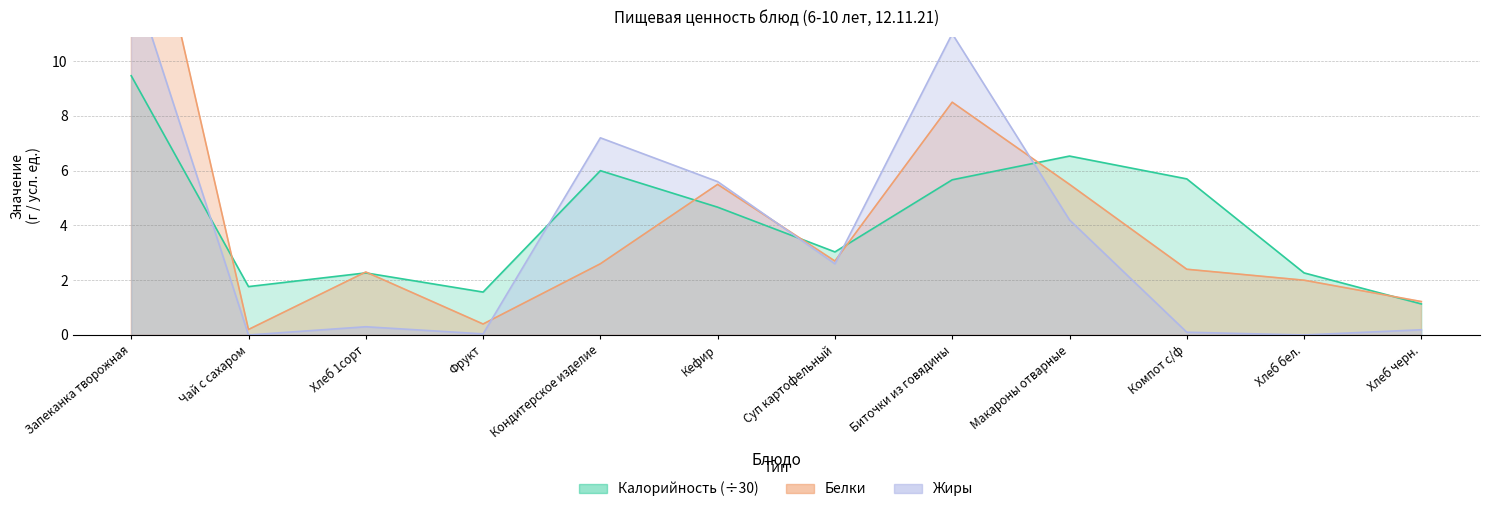

Reading right to left, extract all data points from this chart.

Калорийность: Хлеб черн.=1.1	Хлеб бел.=2.3	Компот с/ф=5.7	Макароны отварные=6.5	Биточки из говядины=5.7	Суп картофельный=3.0	Кефир=4.7	Кондитерское изделие=6.0	Фрукт=1.6	Хлеб 1сорт=2.3	Чай с сахаром=1.8	Запеканка творожная=9.5
Белки: Хлеб черн.=1.2	Хлеб бел.=2.0	Компот с/ф=2.4	Макароны отварные=5.5	Биточки из говядины=8.5	Суп картофельный=2.7	Кефир=5.5	Кондитерское изделие=2.6	Фрукт=0.4	Хлеб 1сорт=2.3	Чай с сахаром=0.2	Запеканка творожная=18.9
Жиры: Хлеб черн.=0.2	Хлеб бел.=0.0	Компот с/ф=0.1	Макароны отварные=4.2	Биточки из говядины=11.0	Суп картофельный=2.6	Кефир=5.6	Кондитерское изделие=7.2	Фрукт=0.0	Хлеб 1сорт=0.3	Чай с сахаром=0.0	Запеканка творожная=13.2